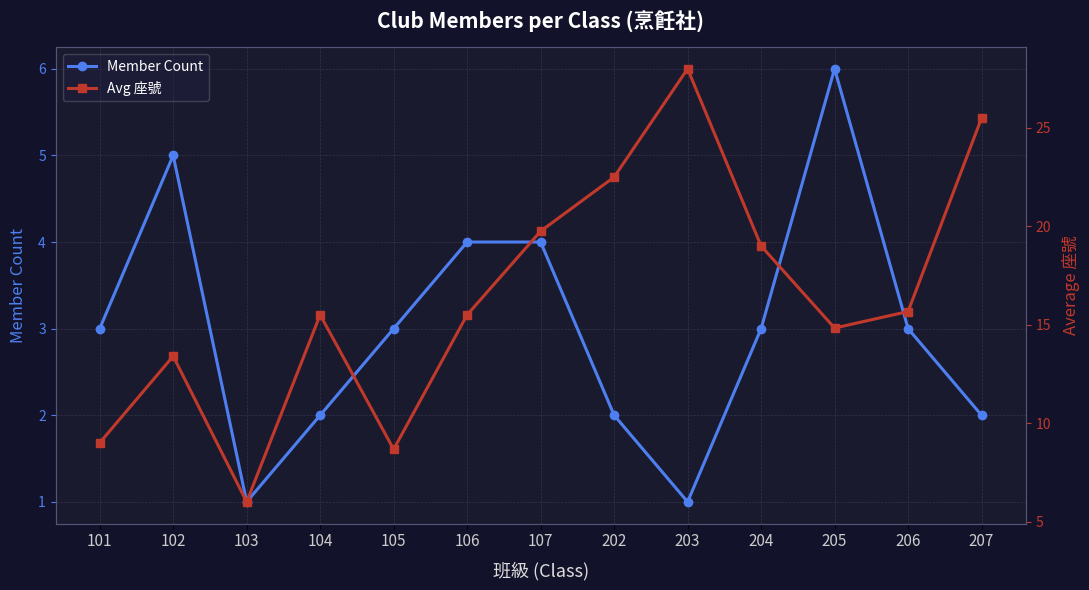

What is the sum of the Member Count values at 202 and 105?

5